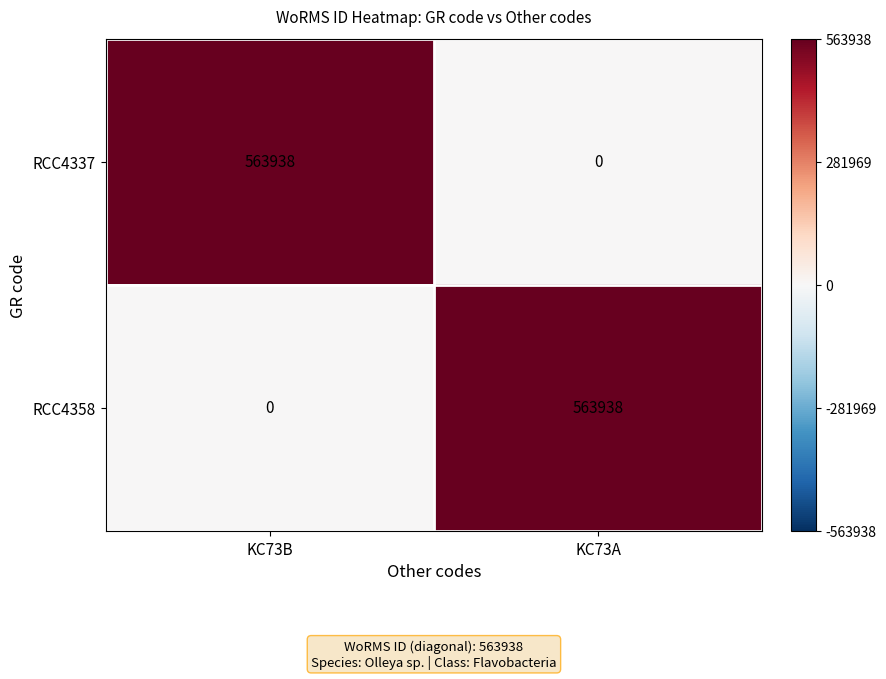

What is the greatest value displayed?

563938